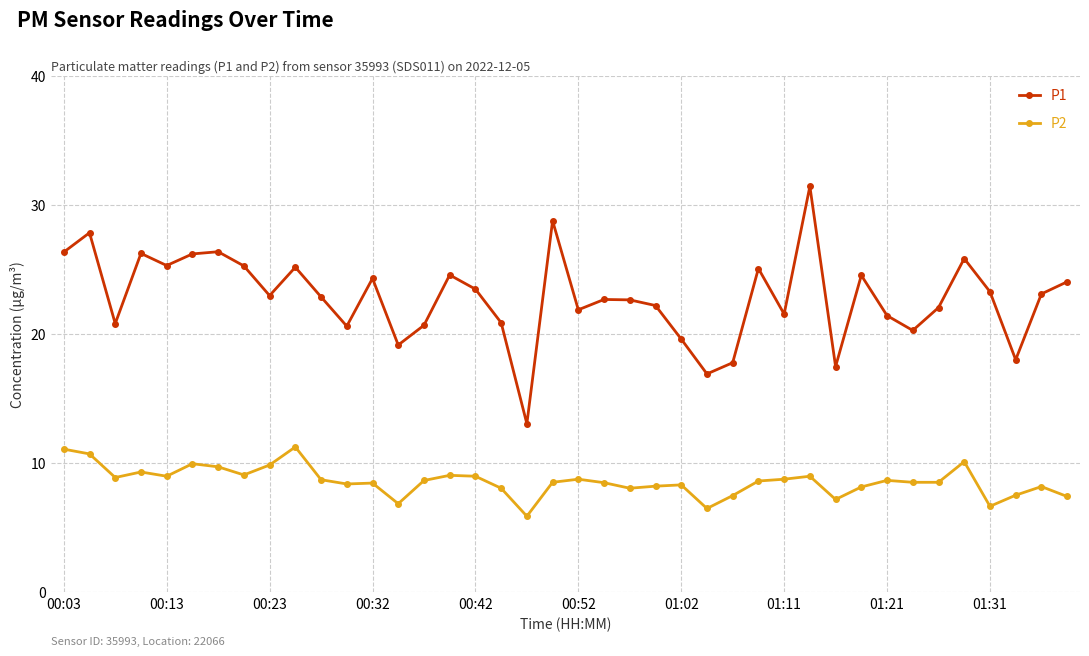

Which series has the largest total across all categories?

P1